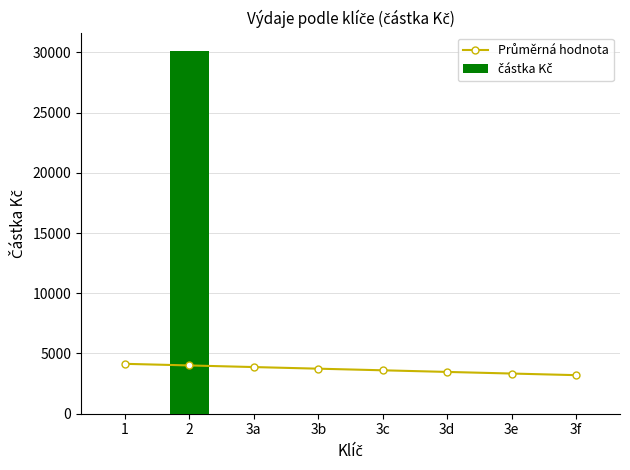

Is the value of Průměrná hodnota at 3c greater than the value of částka Kč at 3f?

Yes